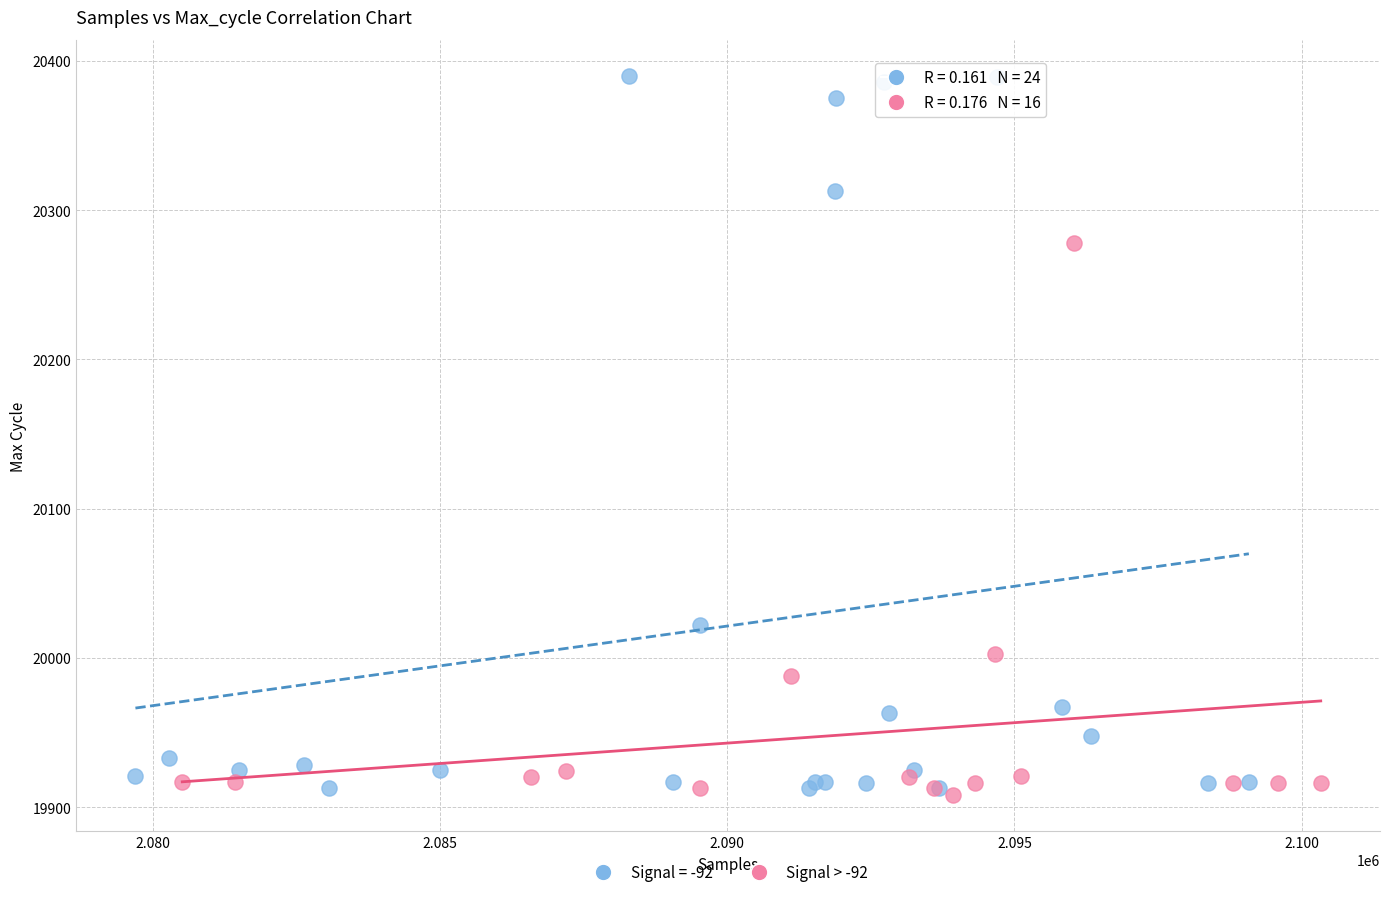

Which series reaches the maximum Y coordinate?

Signal = -92